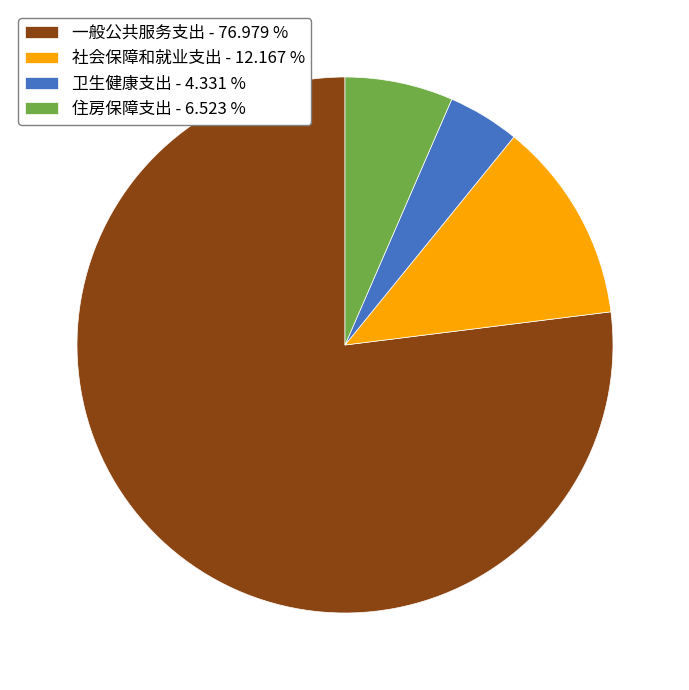

The 住房保障支出 slice represents 1% of the pie. True or false?

False